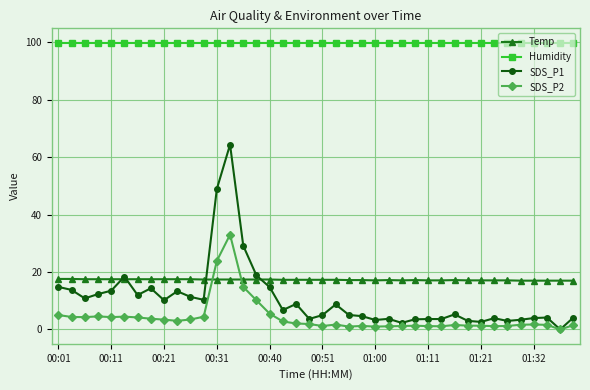

What is the value of the Humidity point at the 25th from the left?

99.9